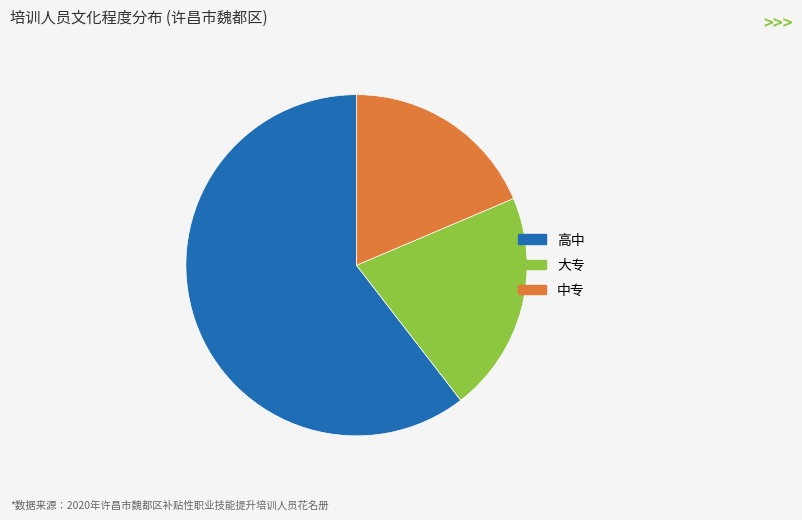

How many slices are in this pie chart?

3